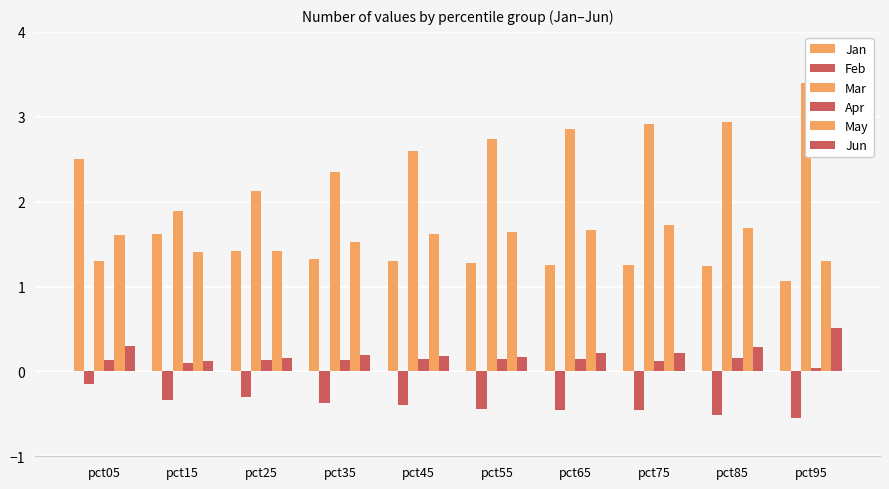

Which has a higher value, pct35 or pct85?

pct35